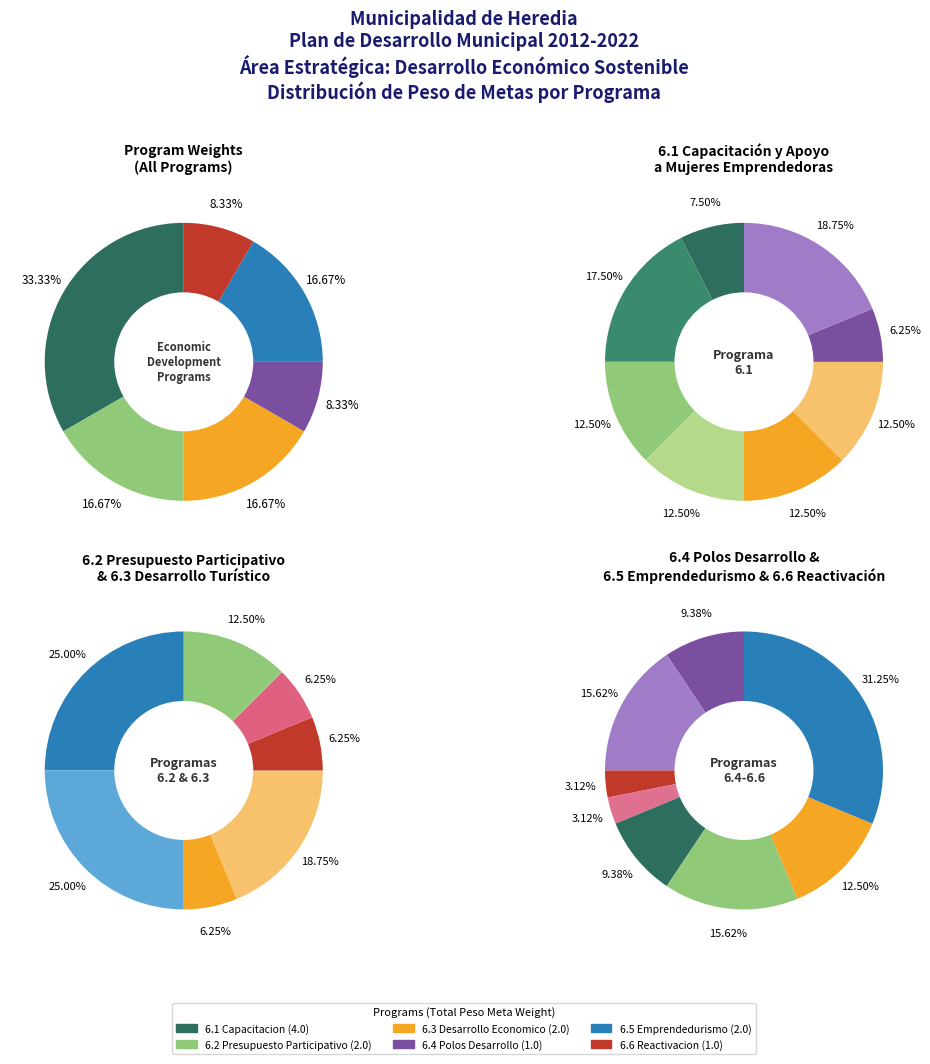

Is there a majority slice in this chart?

No